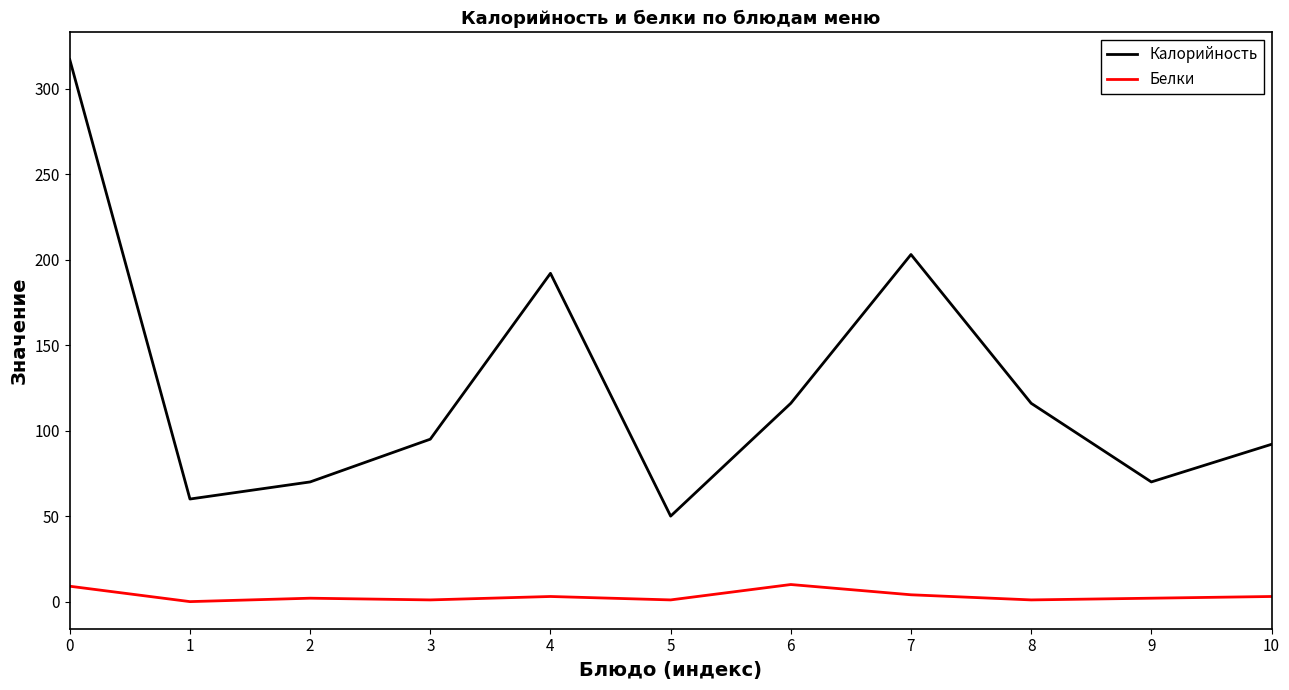

Is it true that Белки equals 1 at 5?

True